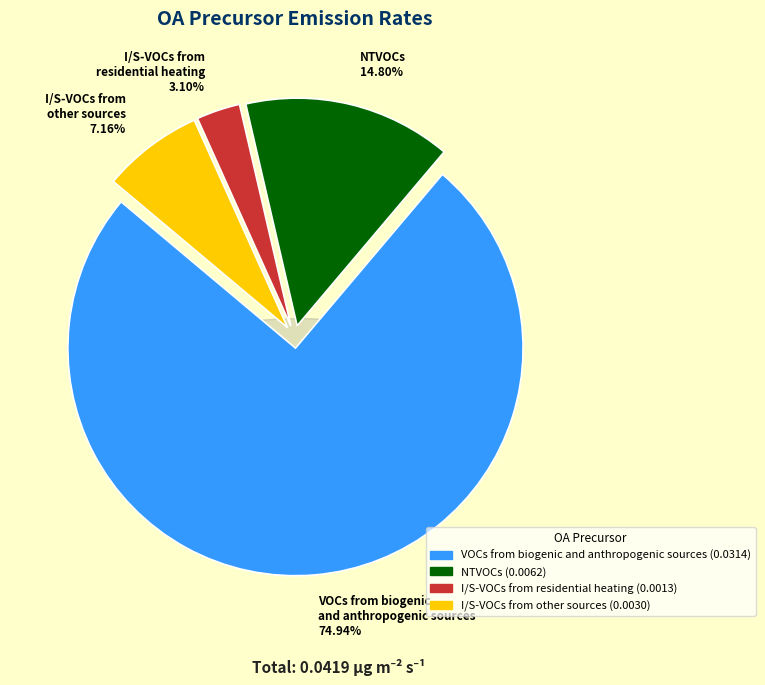

Does NTVOCs account for over 50% of the chart?

No